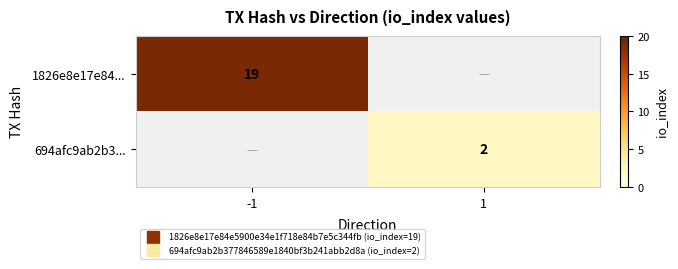

At how many categories does at least one series exceed 3?

1